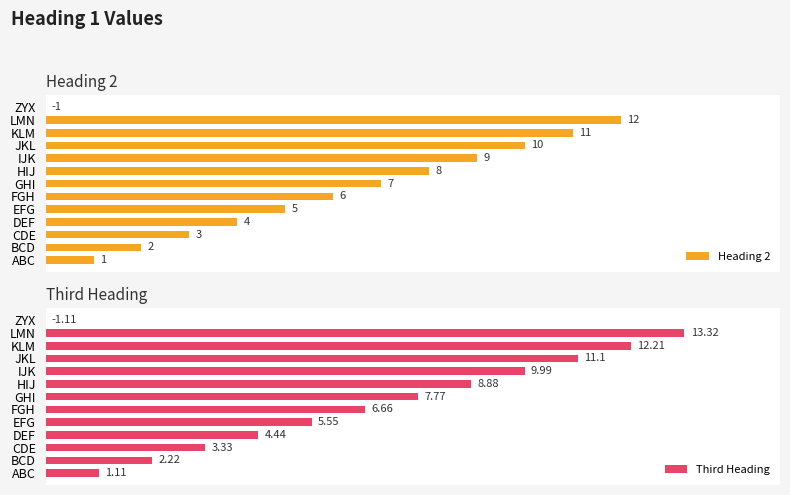

What is the value of the Third Heading bar at the 11th from the left?

12.2